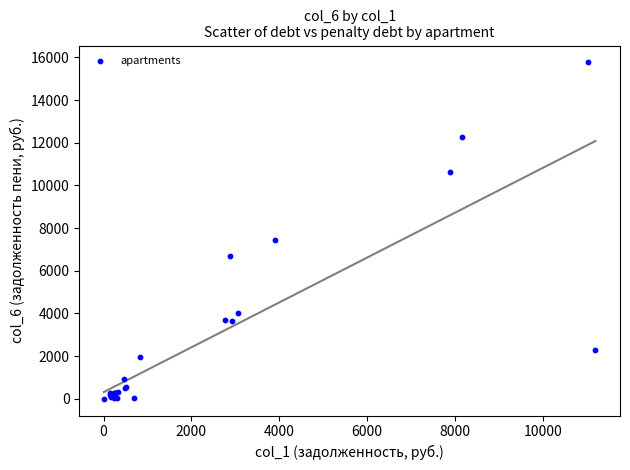

What Y value in the scatter plot is closest to 7882?

7434.3